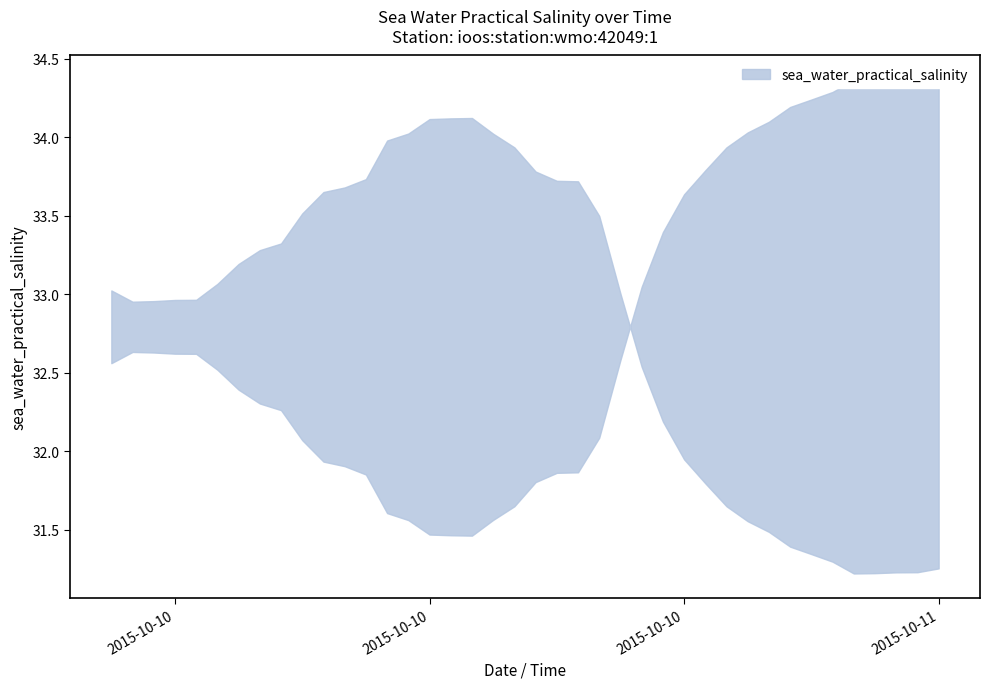

How many data points does each series have?

40